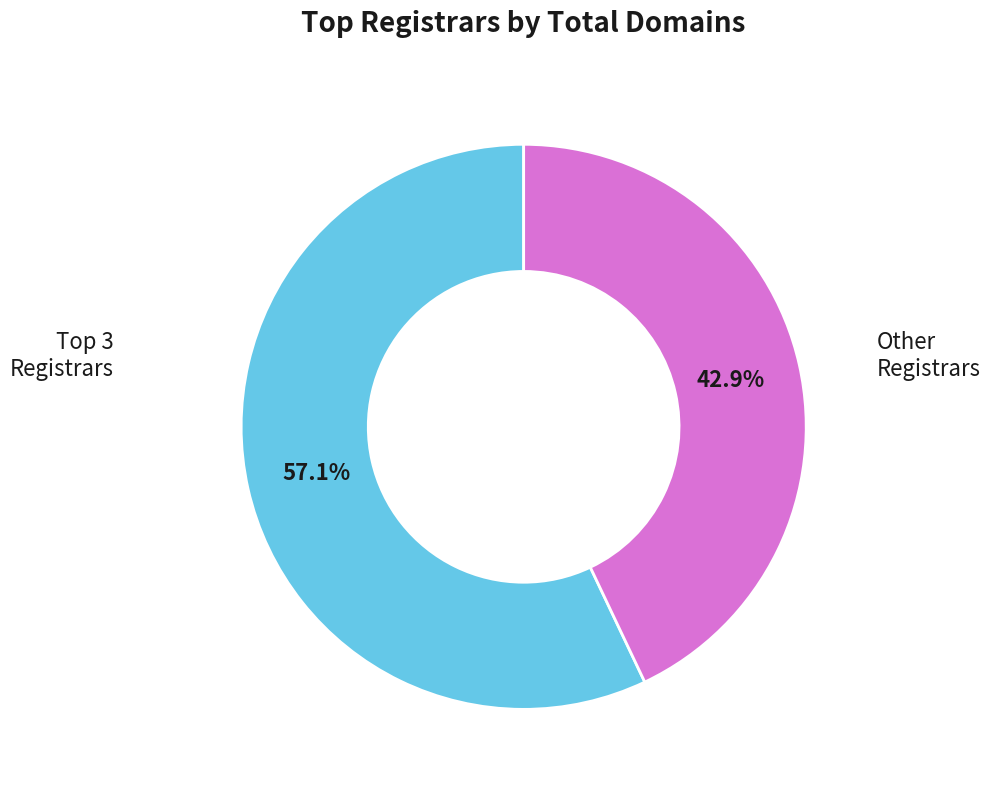

Is there a majority slice in this chart?

Yes